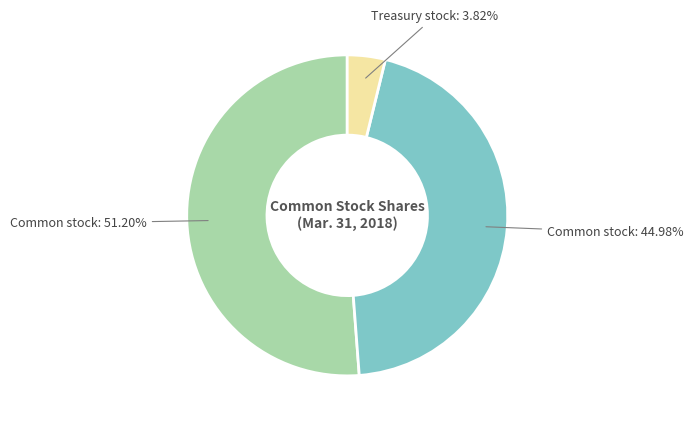

Is there any slice that represents more than half of the pie?

Yes